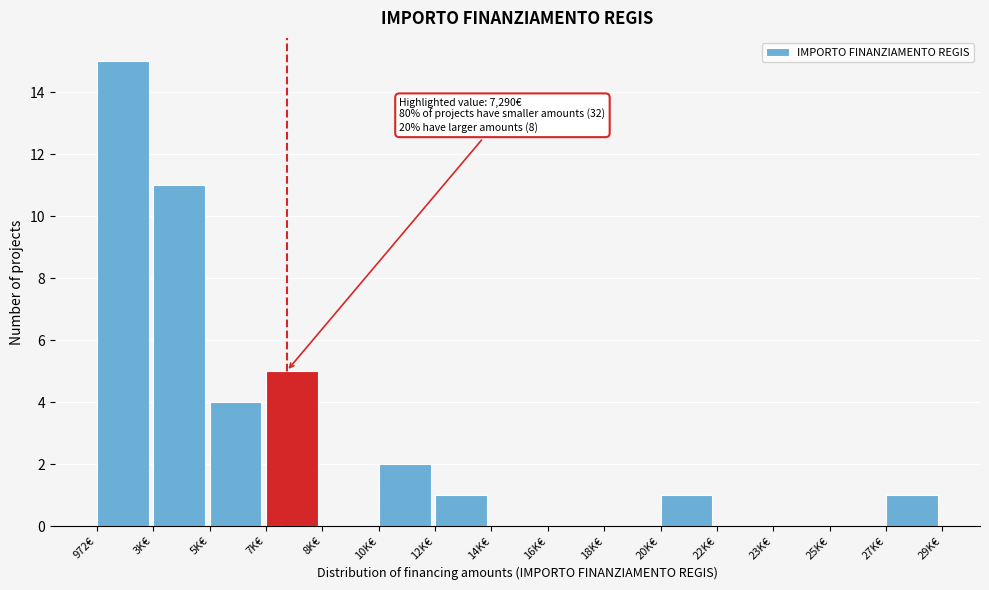

Reading left to right, transcribe all the data shown in this chart.

972€=15	3K€=11	5K€=4	7K€=5	8K€=0	10K€=2	12K€=1	14K€=0	16K€=0	18K€=0	20K€=1	22K€=0	23K€=0	25K€=0	27K€=1